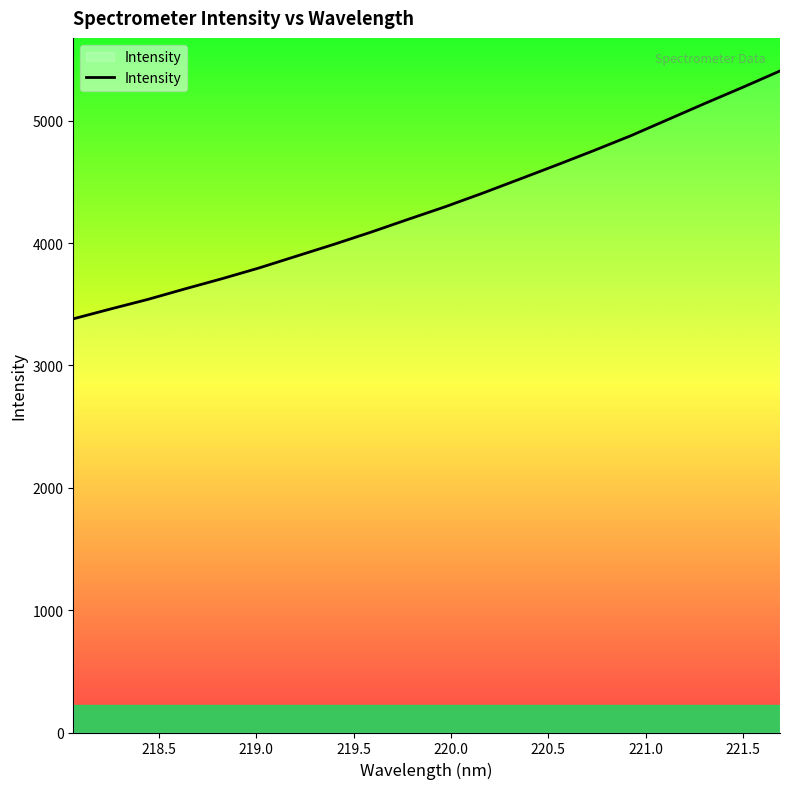

What is the maximum value shown in the chart?

5405.8